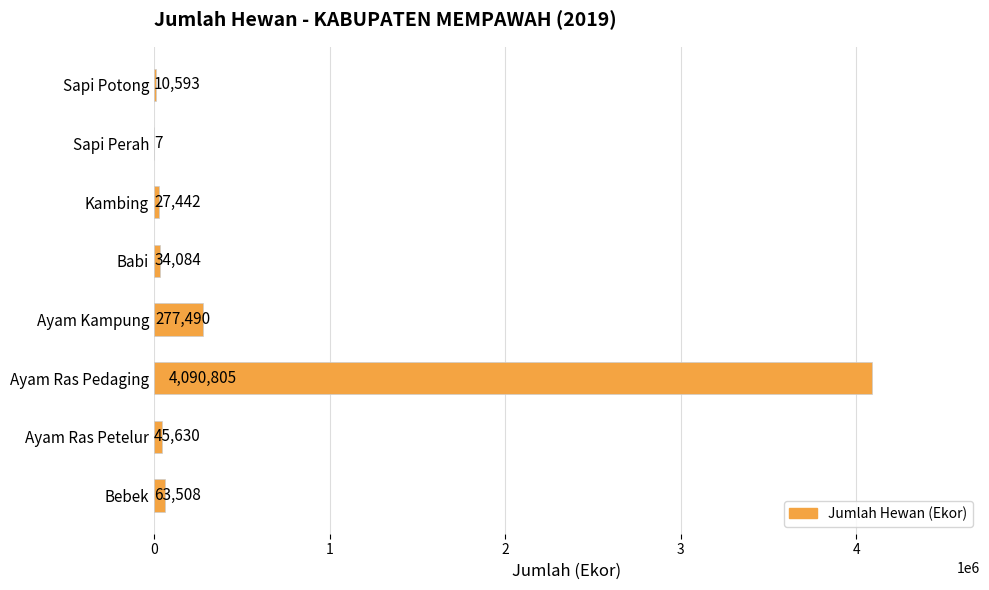

Reading bottom to top, what are all the values shown in this chart?

Bebek=63508	Ayam Ras Petelur=45630	Ayam Ras Pedaging=4090805	Ayam Kampung=277490	Babi=34084	Kambing=27442	Sapi Perah=7	Sapi Potong=10593